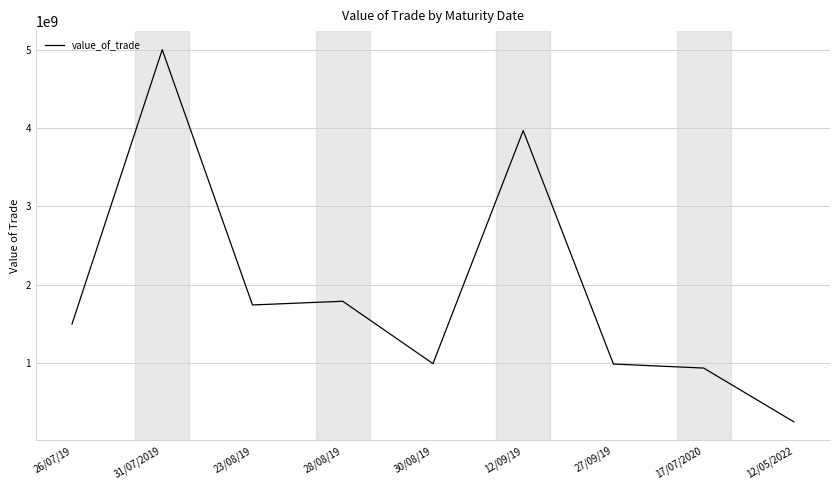

What is the difference between the maximum and minimum values?

4748827255.8